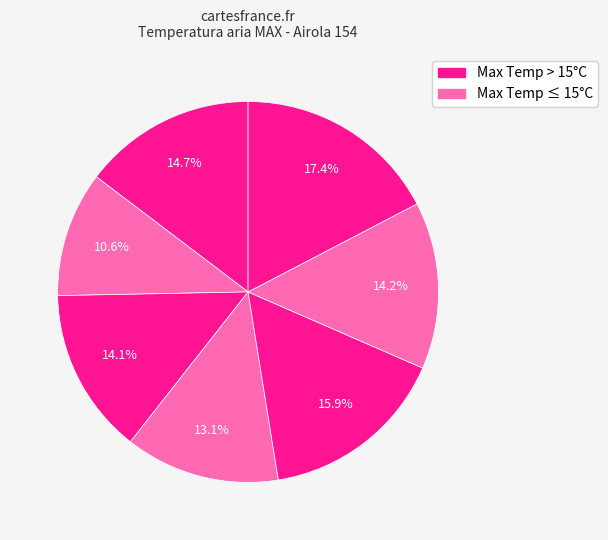

How many slices are in this pie chart?

7